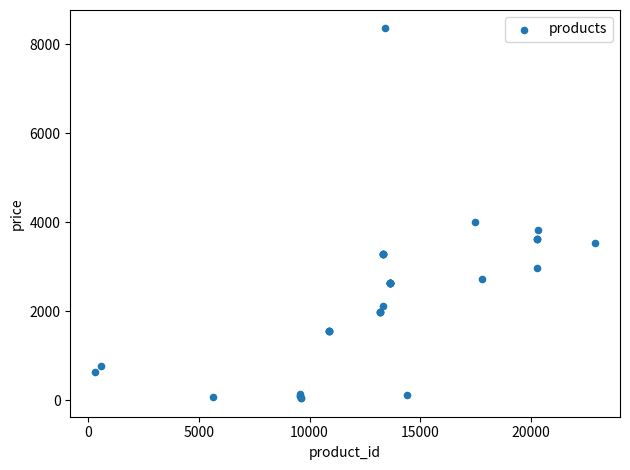

What Y value in the scatter plot is closest to 4200?

4001.5